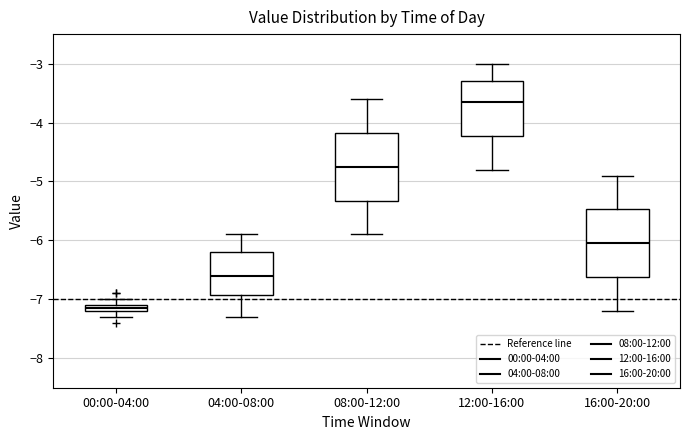

Where is the lower edge of the box for 04:00-08:00 on the y-axis? The values are not printed on the chart, so give them approximately, as read against the axis.

-6.9